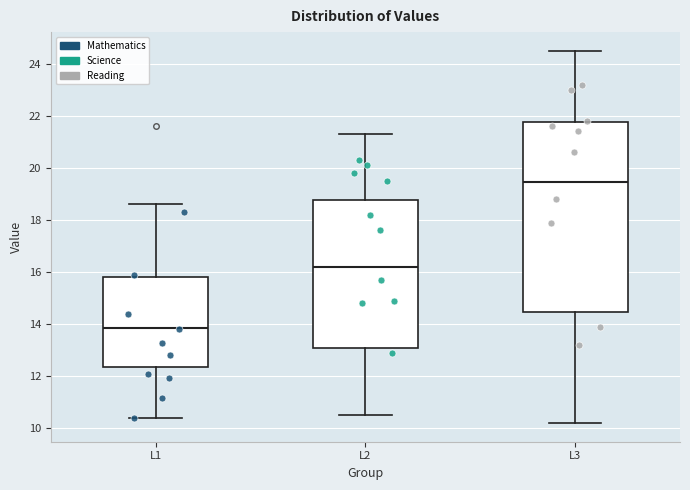

Reading left to right, read every box against the y-axis: the position of its median line, the range the box covers, and the ends of its whiskers. The values are not printed on the chart, so give them approximately, as read against the axis.

L1: median 13.8, box 12.4 to 15.8, whiskers 10.4 to 18.6
L2: median 16.2, box 13.0 to 18.8, whiskers 10.6 to 21.4
L3: median 19.4, box 14.4 to 21.8, whiskers 10.2 to 24.6